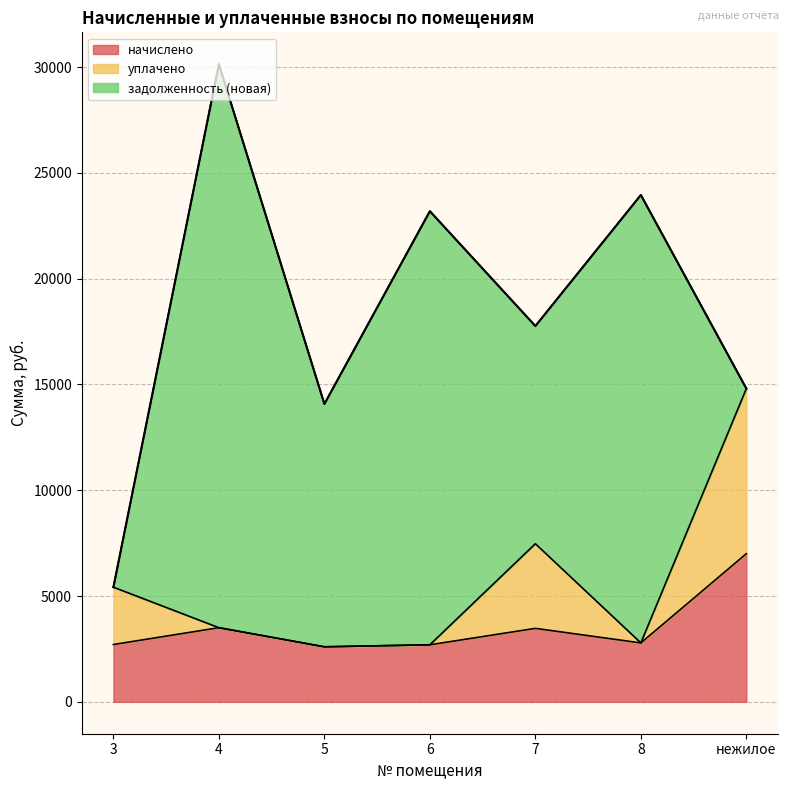

What is the lowest value of the начислено series?

2601.2